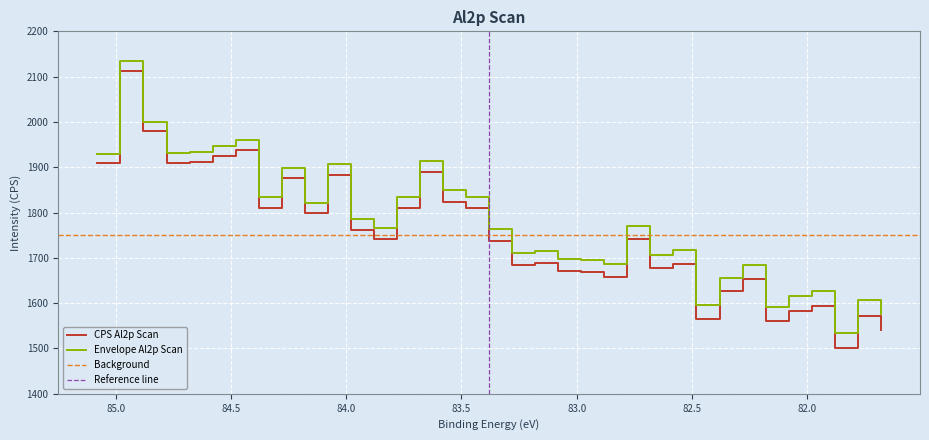

How many interior local peaks (higher than both neighbors) does the data have?

11